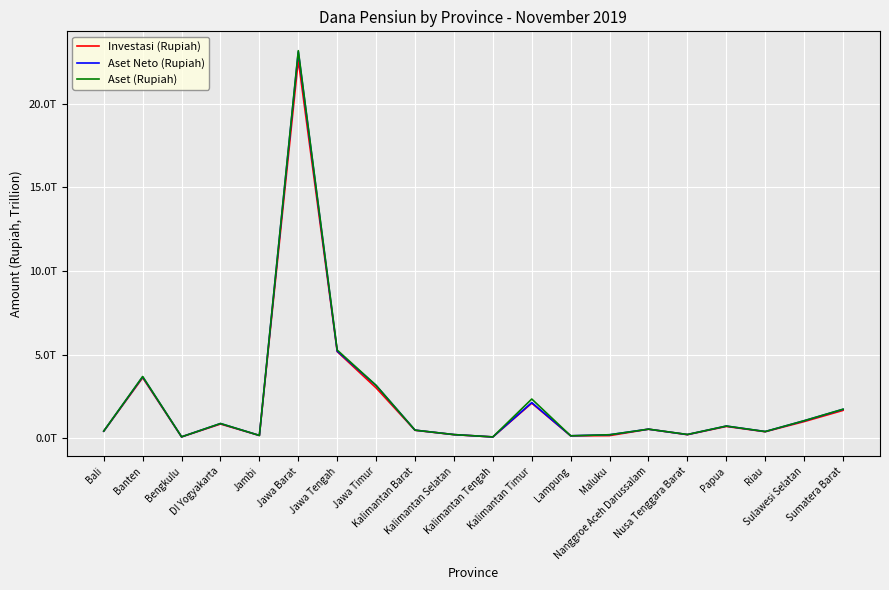

Does the chart display data point markers on the line(s)?

No